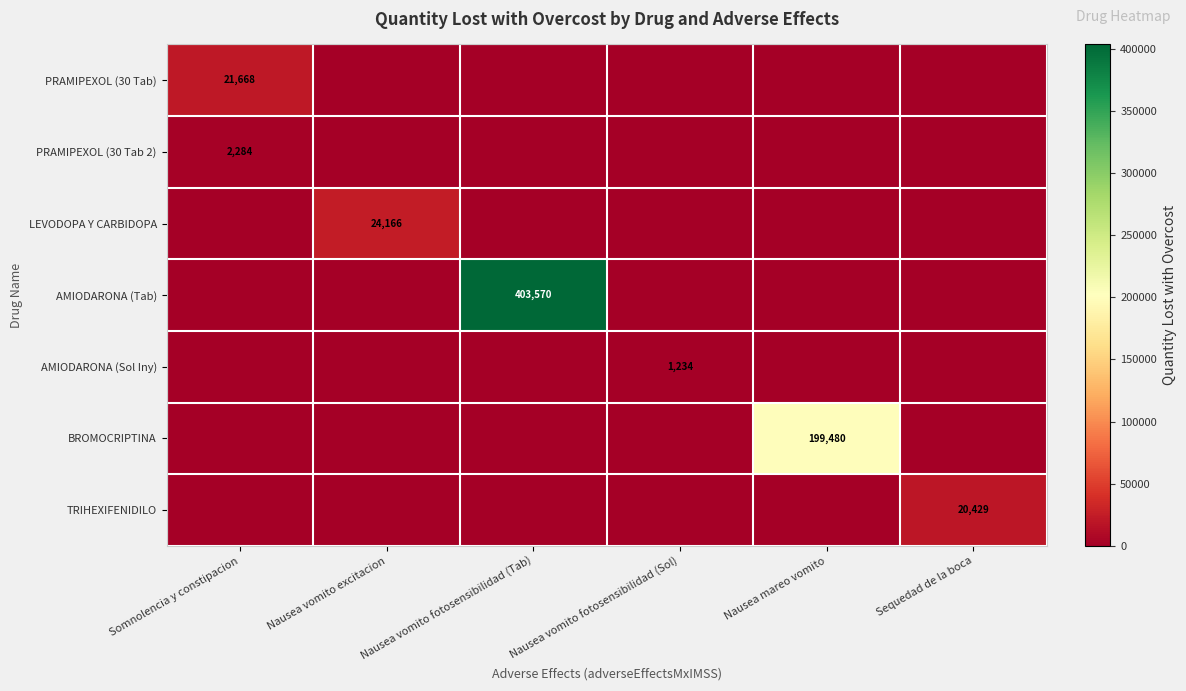

At which label is AMIODARONA (Tab) closest to 201784?

Somnolencia y constipacion